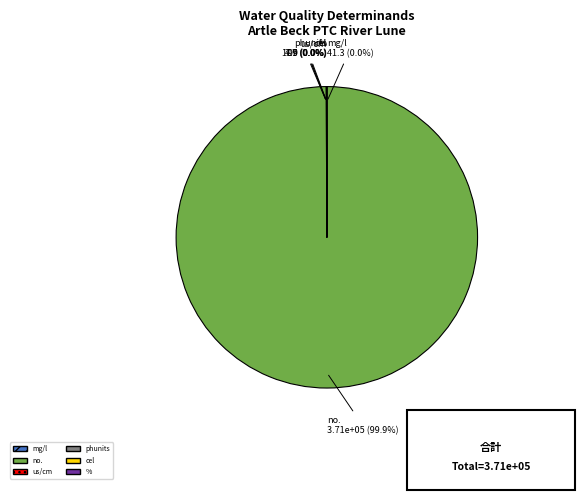

Which category has the biggest portion of the pie?

no.